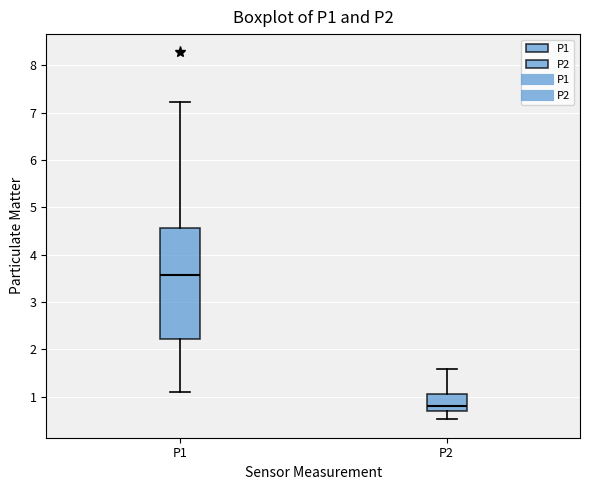

Reading left to right, transcribe this box plot: for each box, give where its median line is, the range the box spans, and where its two whiskers end, as read against the y-axis. The values are not printed on the chart, so give them approximately, as read against the axis.

P1: median 3.6, box 2.2 to 4.6, whiskers 1.1 to 7.2
P2: median 0.8, box 0.7 to 1.1, whiskers 0.5 to 1.6